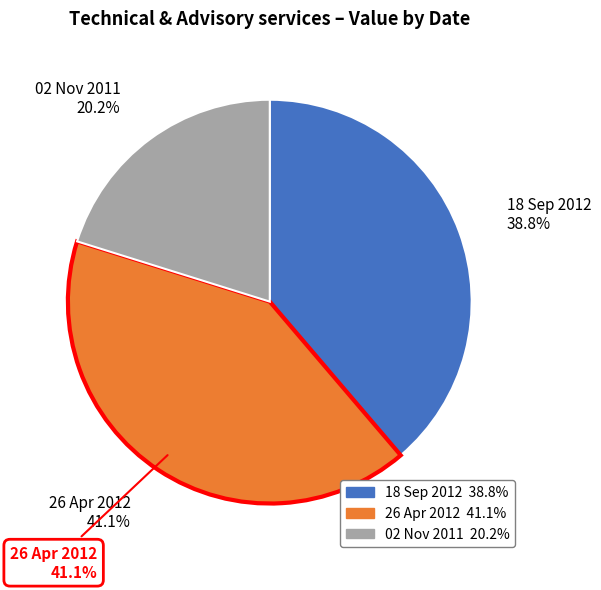

What percentage do 18 Sep 2012 and 26 Apr 2012 together represent?

79.8%